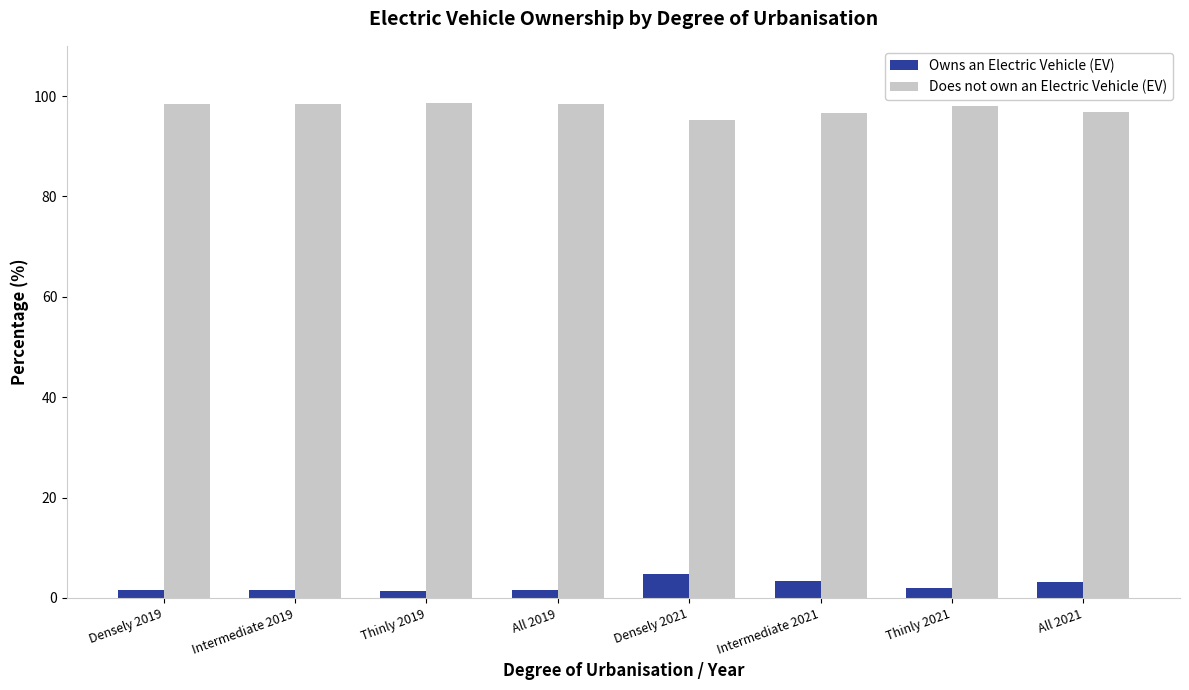

What is the difference between the second highest and minimum values in the Owns an Electric Vehicle (EV) series?

2.0